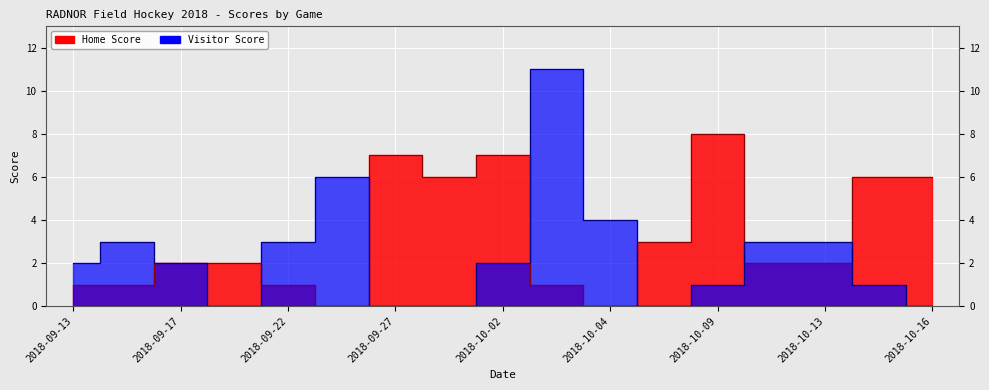

How many interior local valleys does the Home Score series have?

3